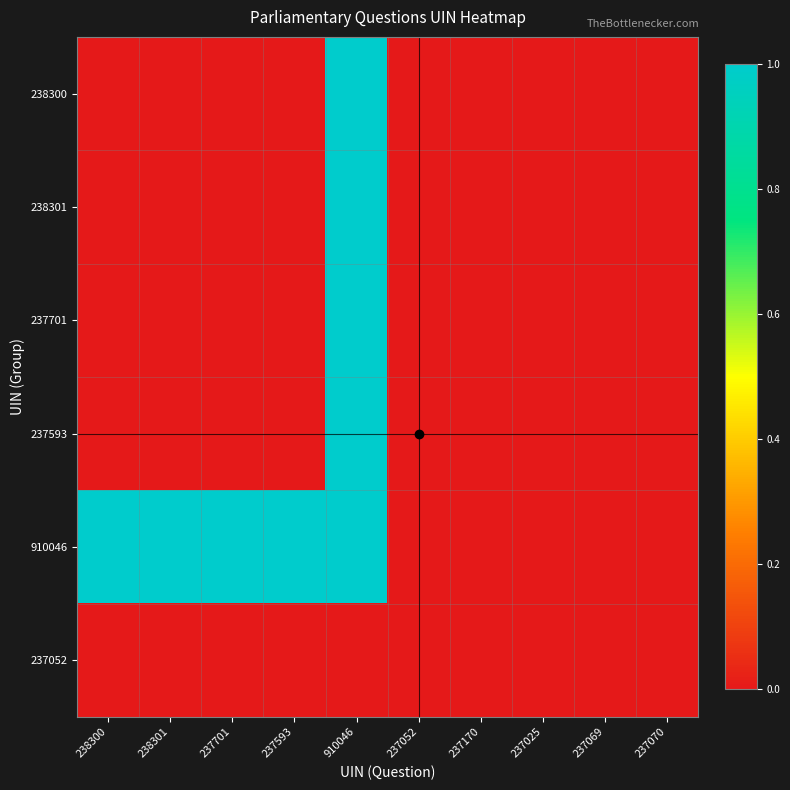

Reading left to right, list all the values displayed in this chart.

238300: 238300=0.0	238301=0.0	237701=0.0	237593=0.0	910046=1.0	237052=0.0	237170=0.0	237025=0.0	237069=0.0	237070=0.0
238301: 238300=0.0	238301=0.0	237701=0.0	237593=0.0	910046=1.0	237052=0.0	237170=0.0	237025=0.0	237069=0.0	237070=0.0
237701: 238300=0.0	238301=0.0	237701=0.0	237593=0.0	910046=1.0	237052=0.0	237170=0.0	237025=0.0	237069=0.0	237070=0.0
237593: 238300=0.0	238301=0.0	237701=0.0	237593=0.0	910046=1.0	237052=0.0	237170=0.0	237025=0.0	237069=0.0	237070=0.0
910046: 238300=1.0	238301=1.0	237701=1.0	237593=1.0	910046=1.0	237052=0.0	237170=0.0	237025=0.0	237069=0.0	237070=0.0
237052: 238300=0.0	238301=0.0	237701=0.0	237593=0.0	910046=0.0	237052=0.0	237170=0.0	237025=0.0	237069=0.0	237070=0.0